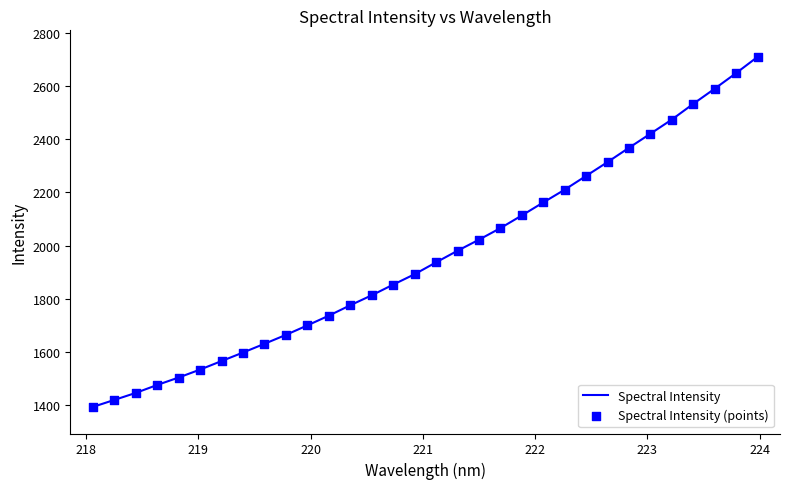

What is the maximum value shown in the chart?

2710.5